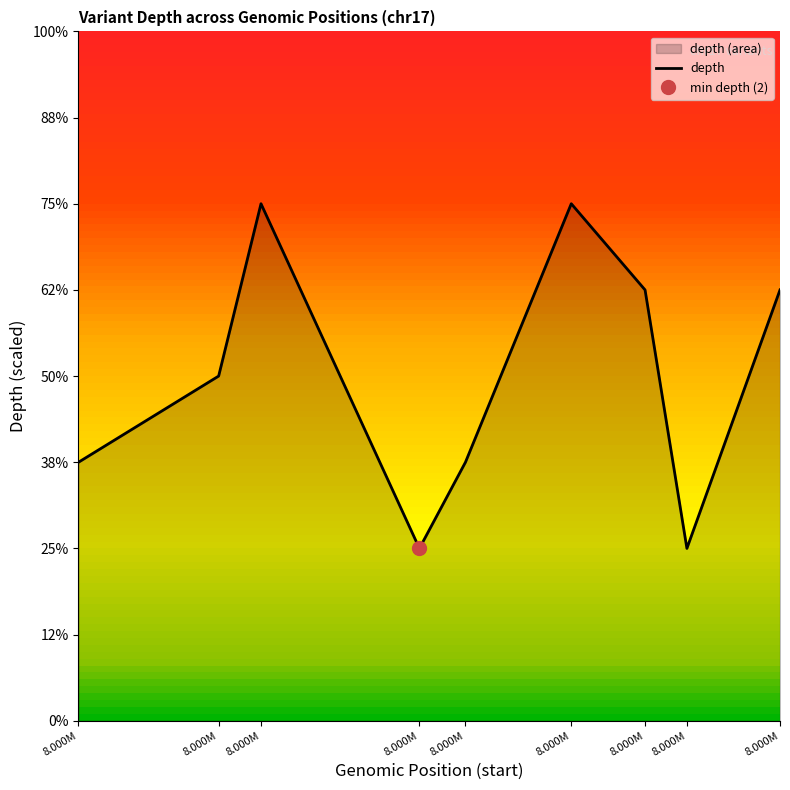

List the labels in order of value, smallest first.

8.000M, 8.000M, 8.000M, 8.000M, 8.000M, 8.000M, 8.000M, 8.000M, 8.000M